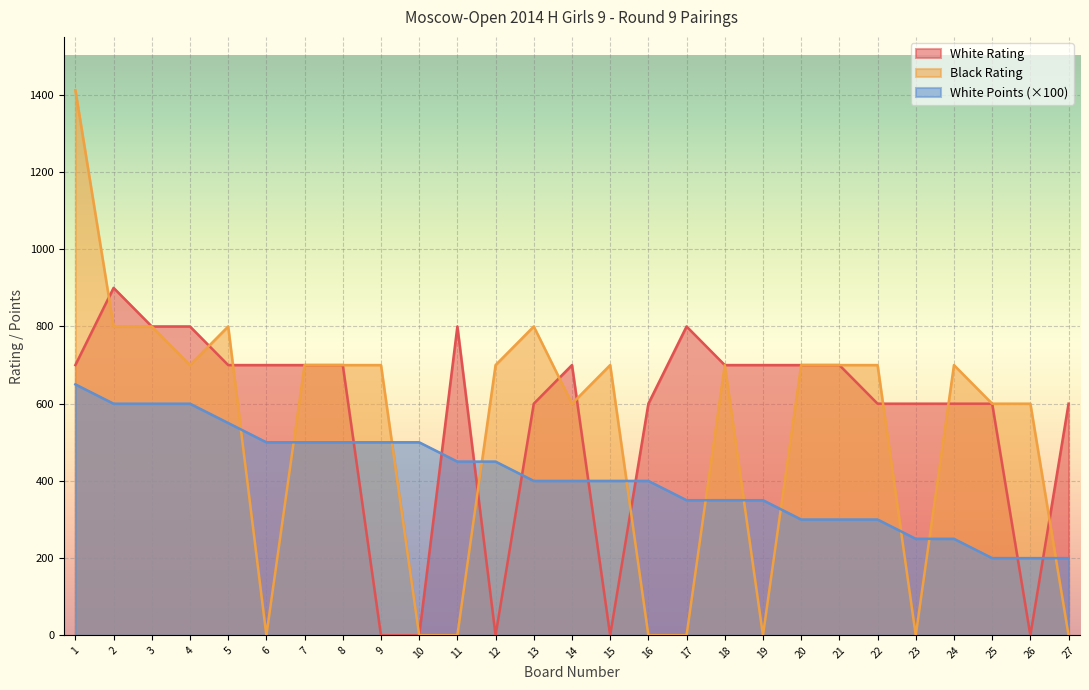

At which label does White Rating reach its peak?

2